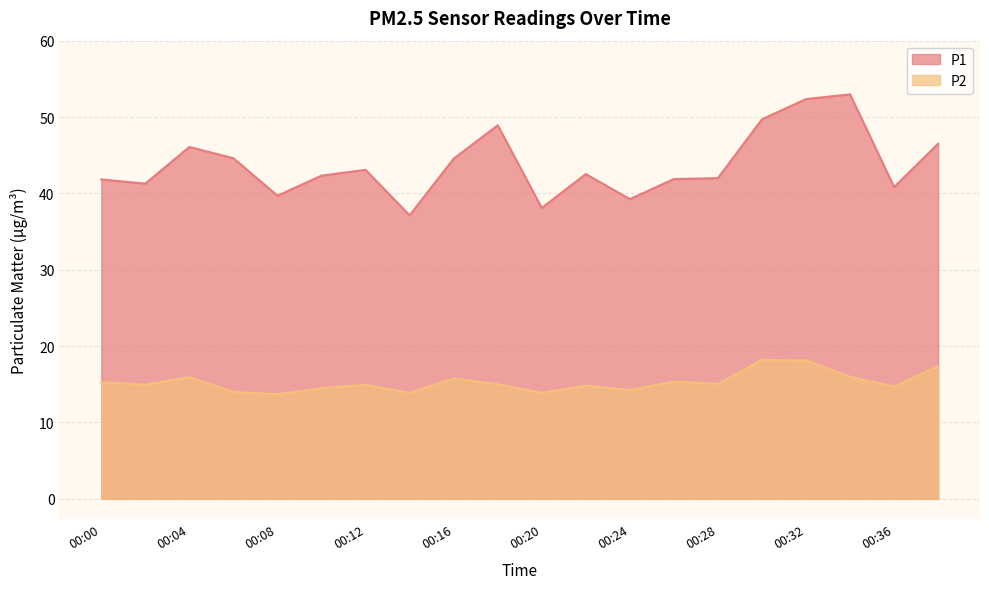

Which series changed the most between 00:00 and 00:06?

P1